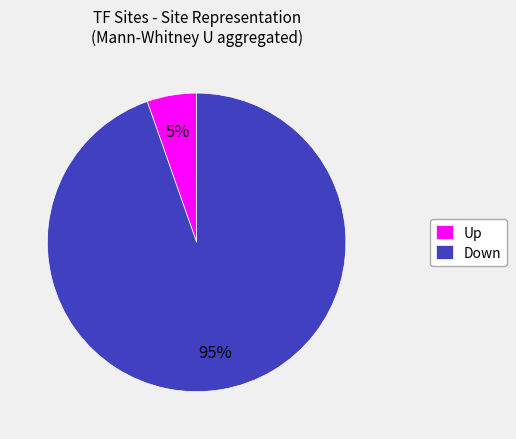

Approximately how many times larger is the value at Up compared to Down?

0.1